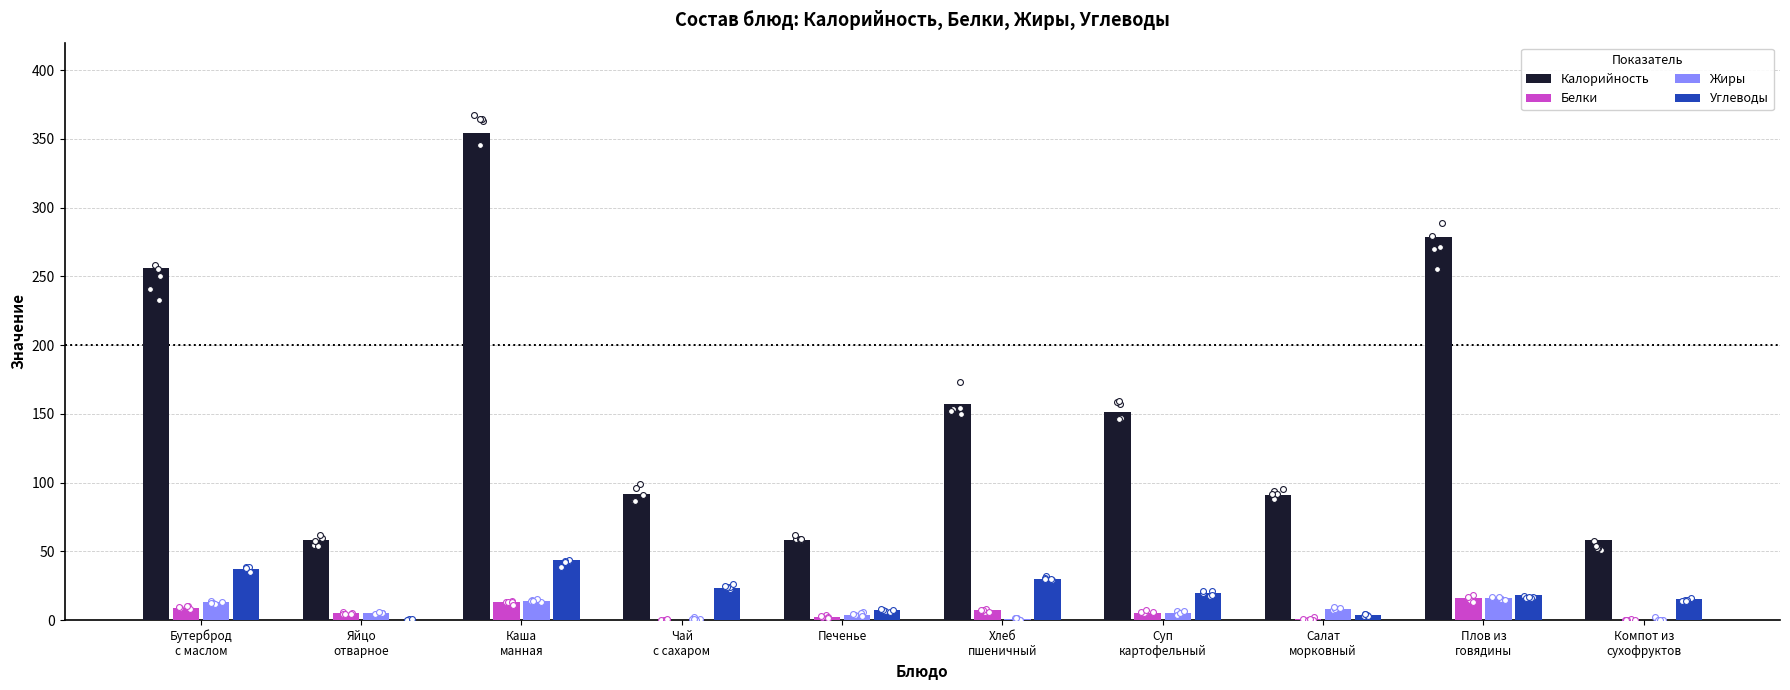

What is the total value across all series at Печенье?

71